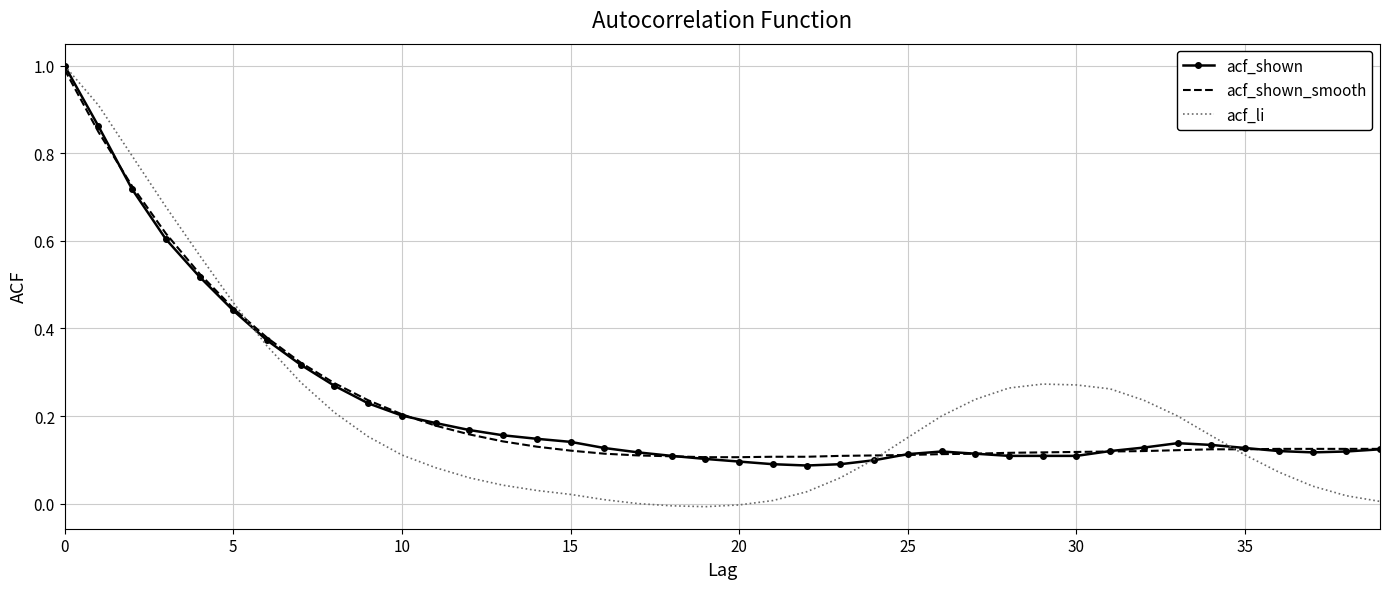

Which series has the widest spread of values?

acf_li